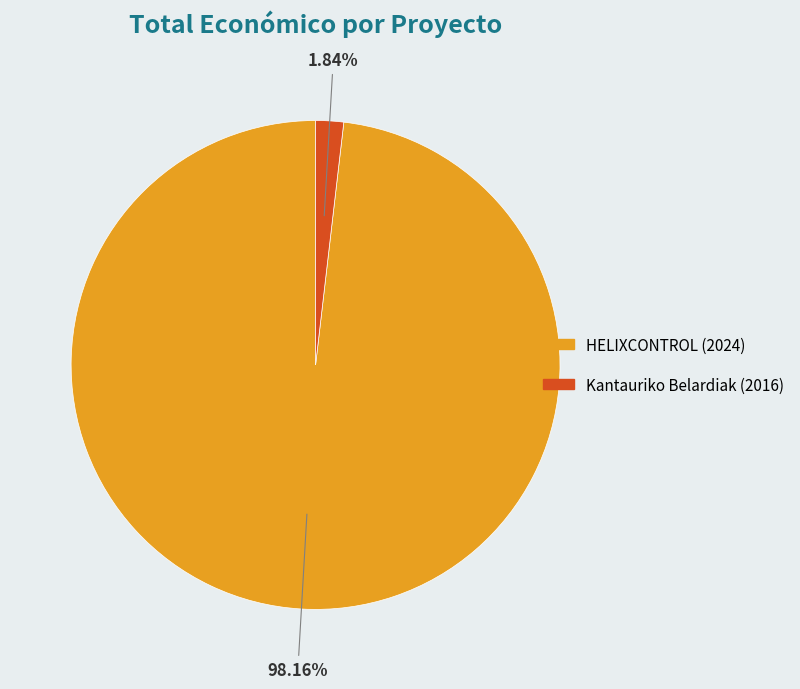

What is the largest slice in the pie chart?

HELIXCONTROL (2024)